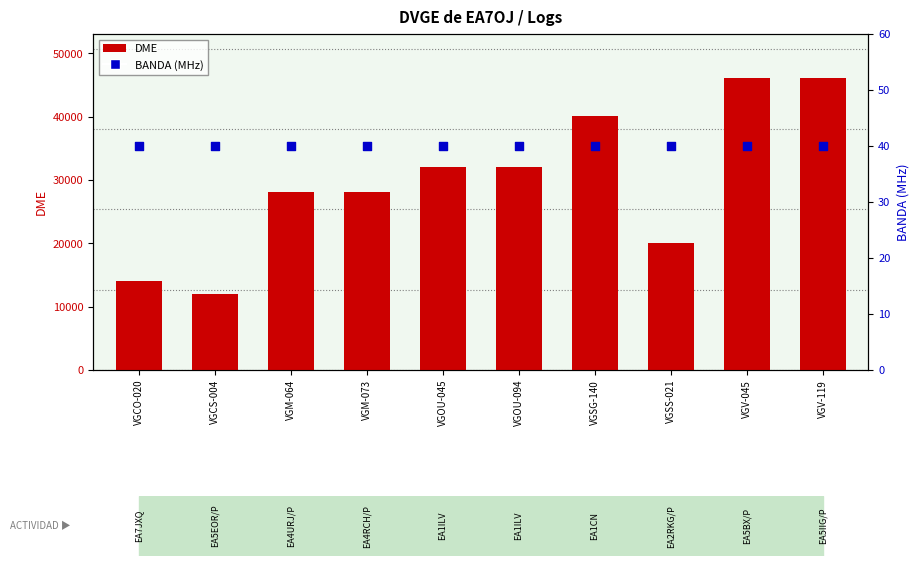

Which series has the largest Y range (max minus min)?

DME